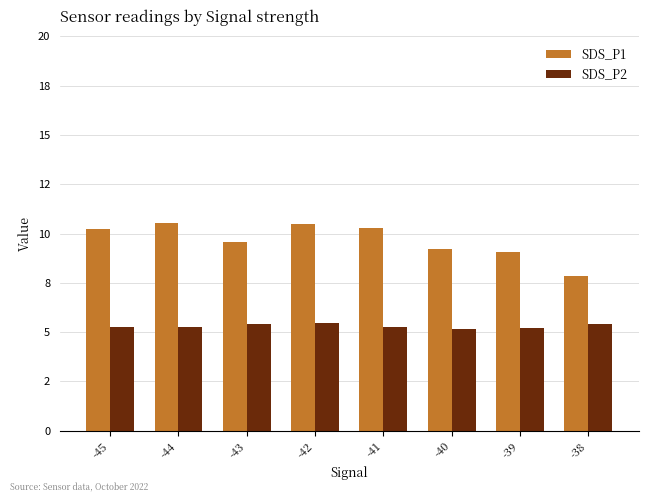

What are all the series names shown in the legend?

SDS_P1, SDS_P2